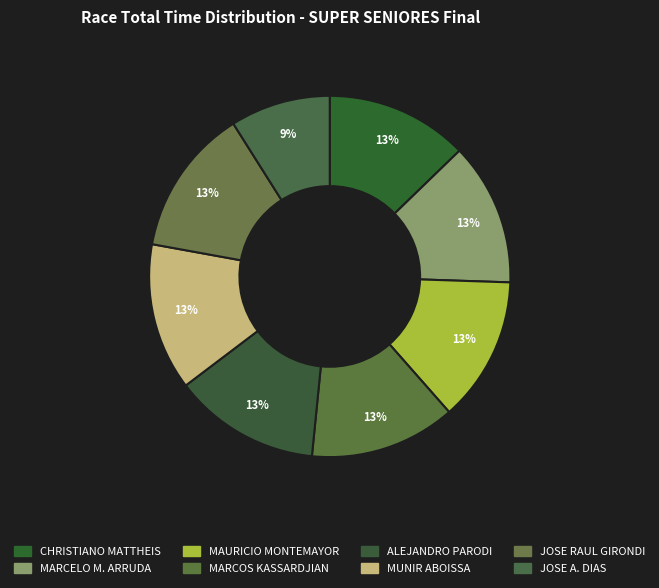

Which slice is the largest?

JOSE RAUL GIRONDI